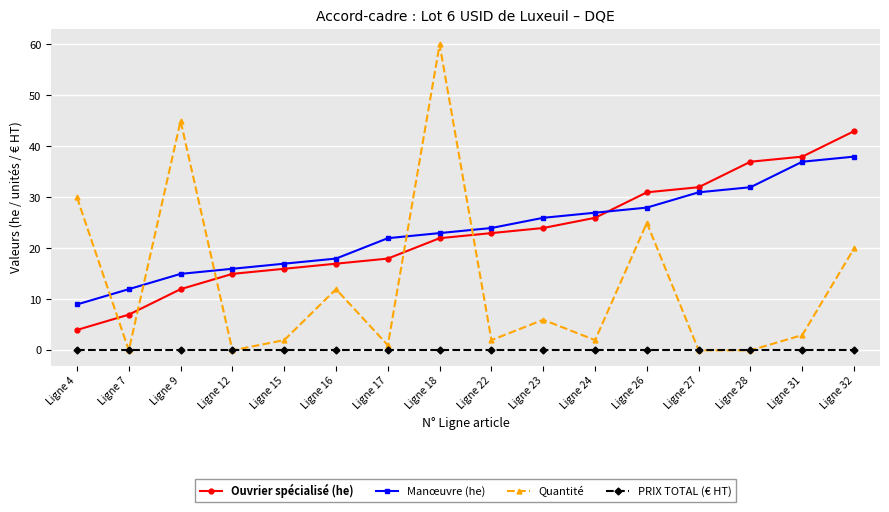

Rank the series by their maximum value, from highest to lowest.

Quantité, Ouvrier spécialisé (he), Manœuvre (he), PRIX TOTAL (€ HT)